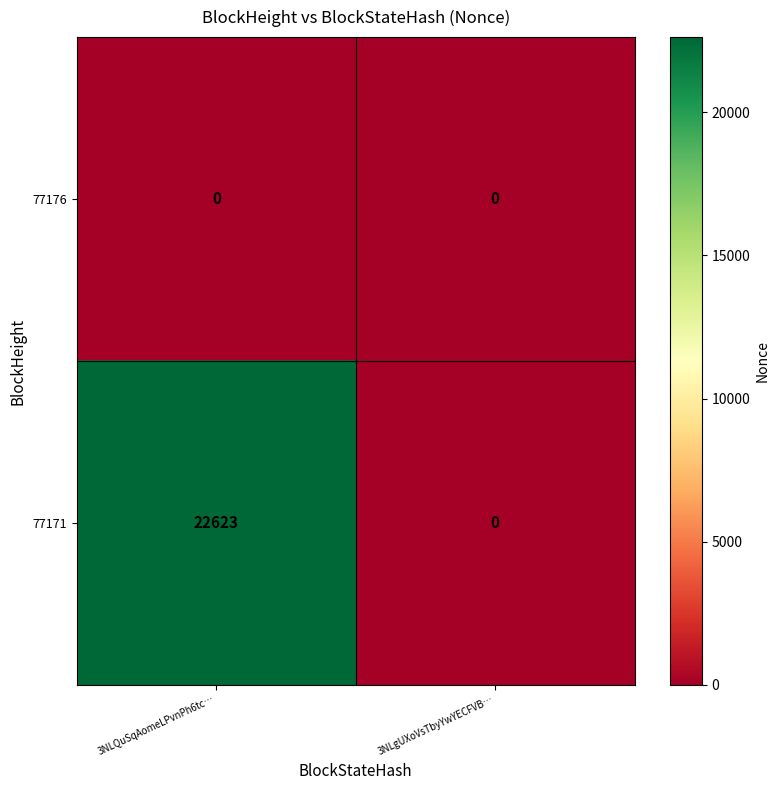

Reading left to right, extract all data points from this chart.

77176: 3NLQuSqAomeLPvnPh6tc…=0	3NLgUXoVsTbyYwYECFVB…=0
77171: 3NLQuSqAomeLPvnPh6tc…=22623	3NLgUXoVsTbyYwYECFVB…=0